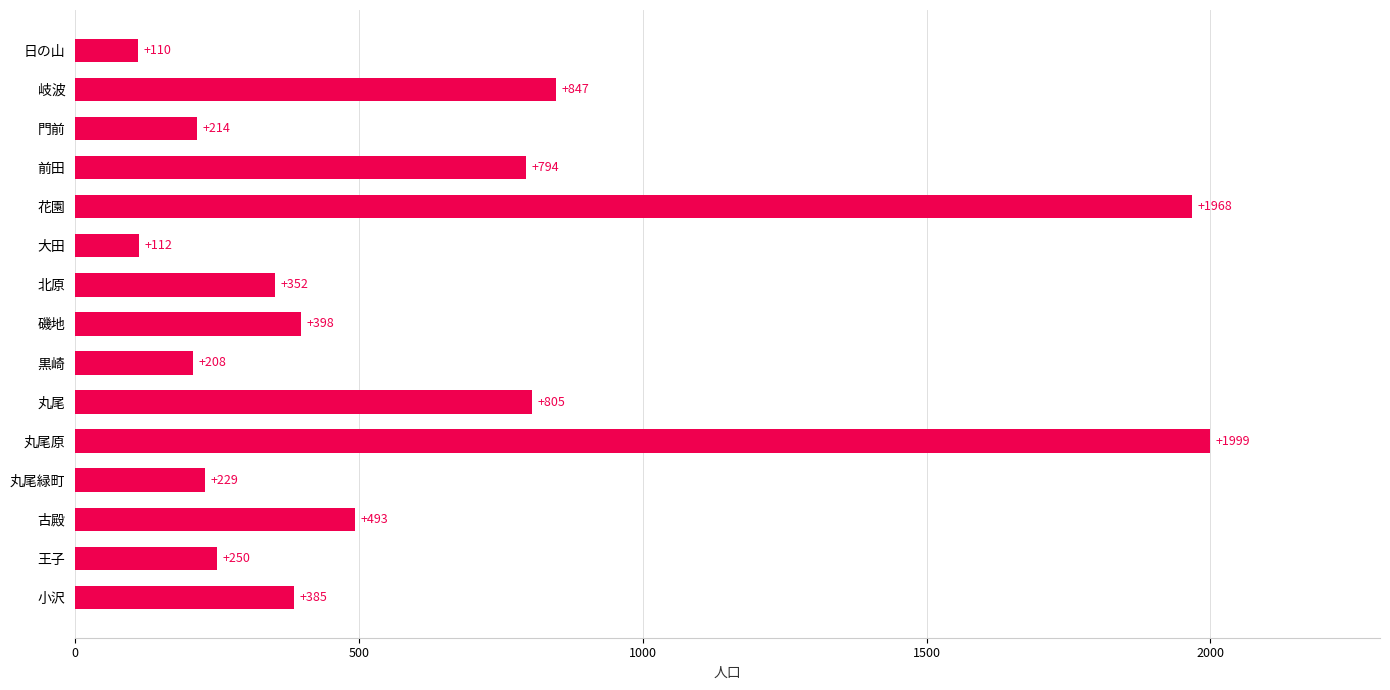

What is the greatest value displayed?

1999